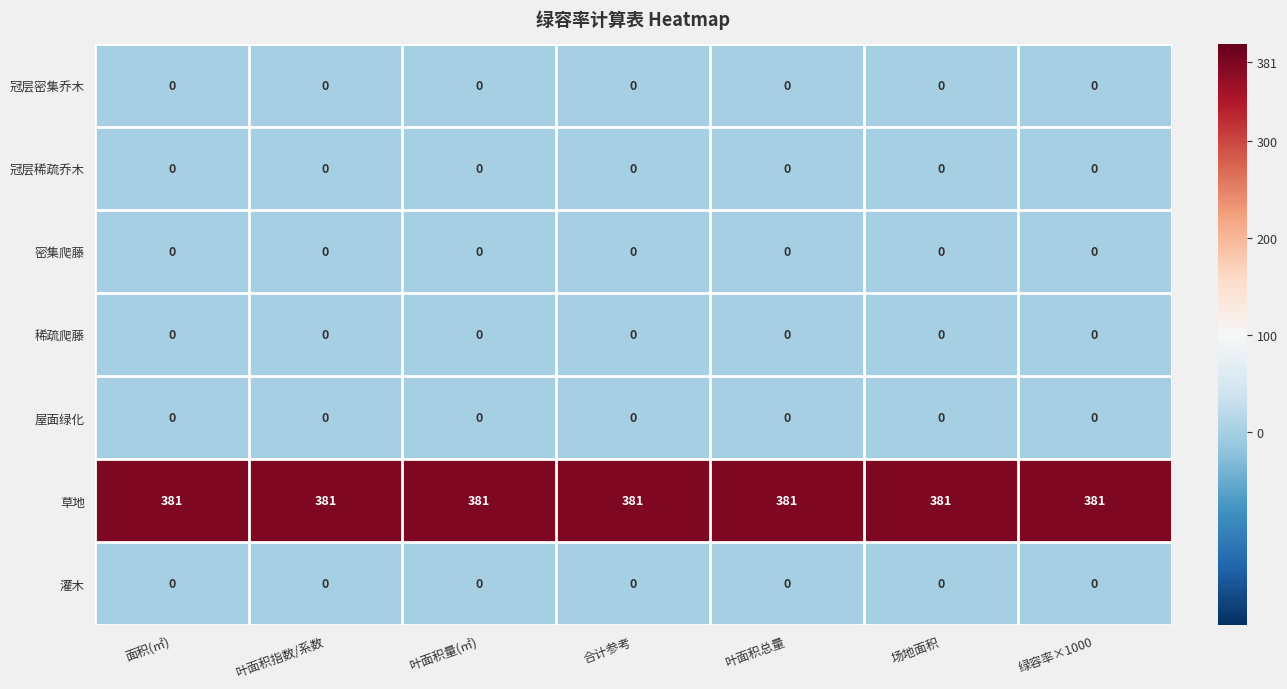

What is the total value across all series at 叶面积总量?

381